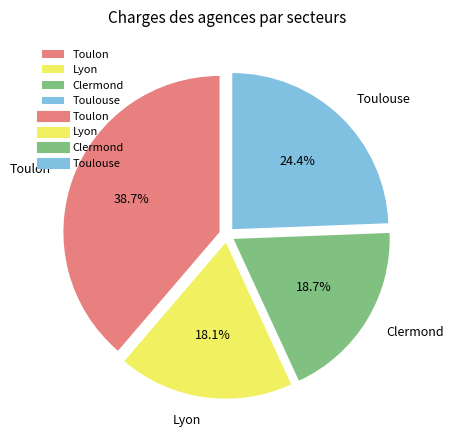

Which has a higher value, Toulouse or Toulon?

Toulon